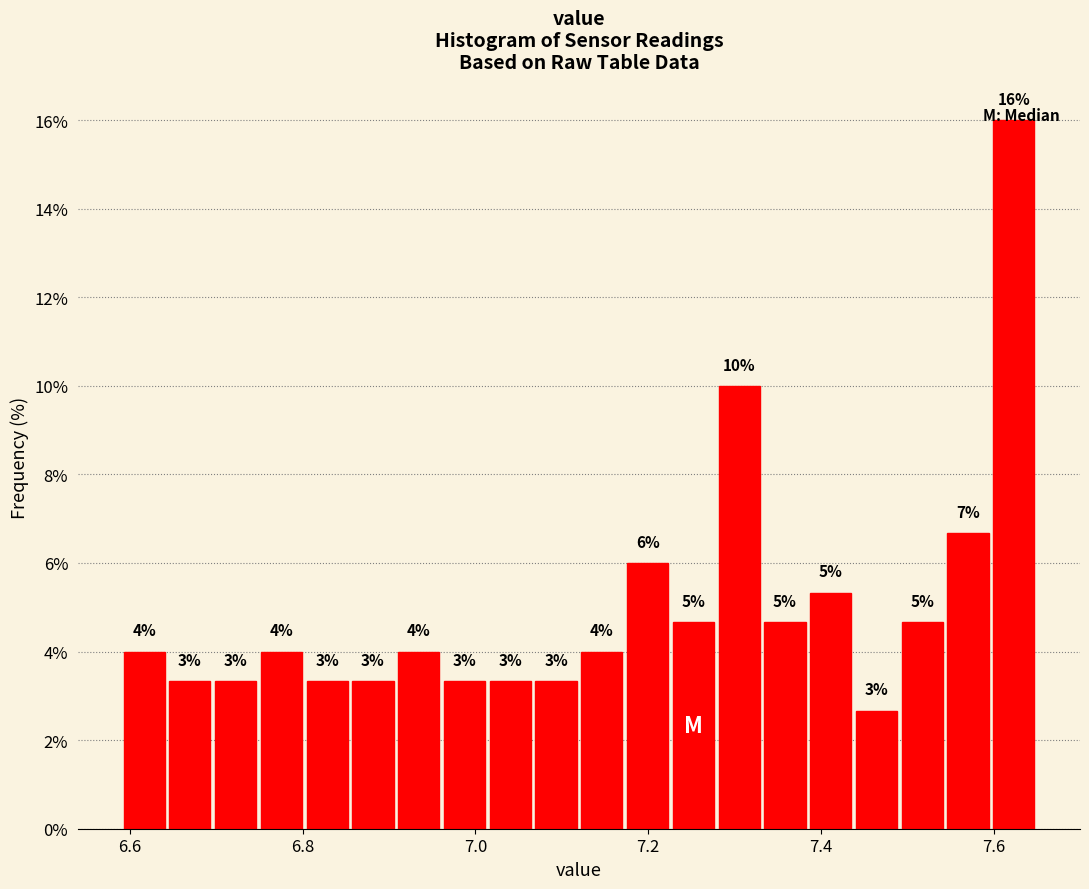

Around what value on the x-axis is the tallest bar? Give the approximate position of its centre, as read against the axis.

7.62